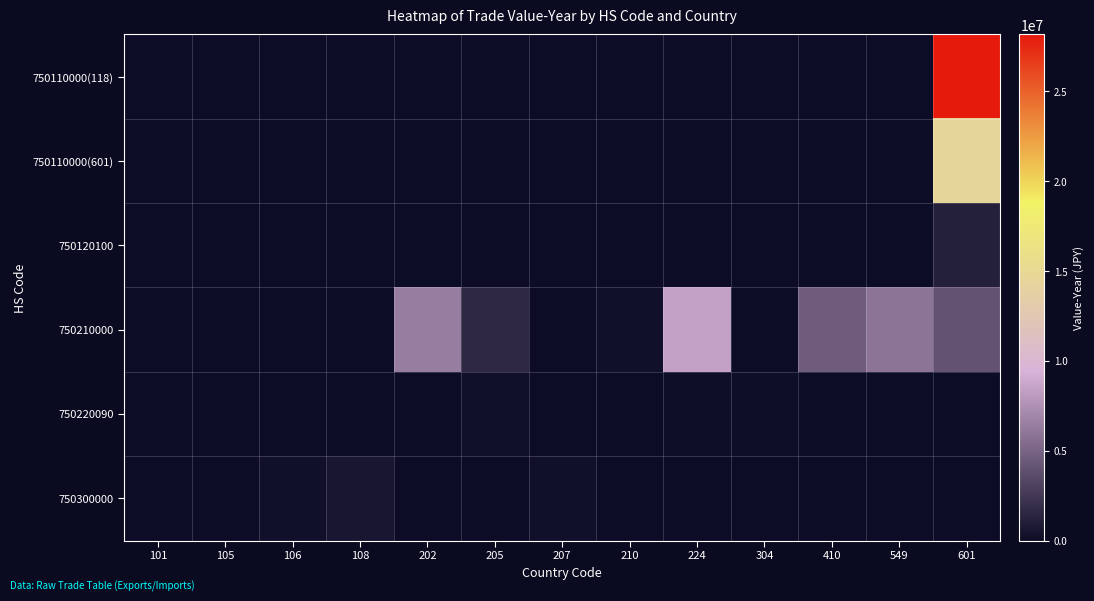

True or false: 750220090 has a value of -154283 at 106.

False